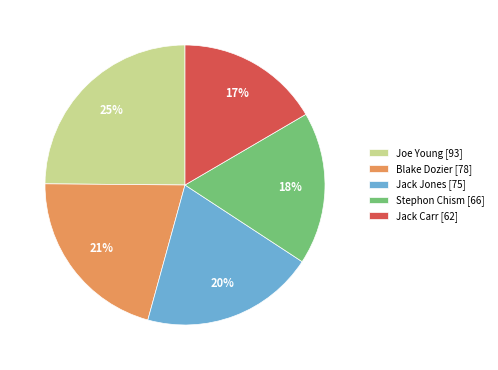

To the nearest percent, what portion does Jack Carr represent?

17%